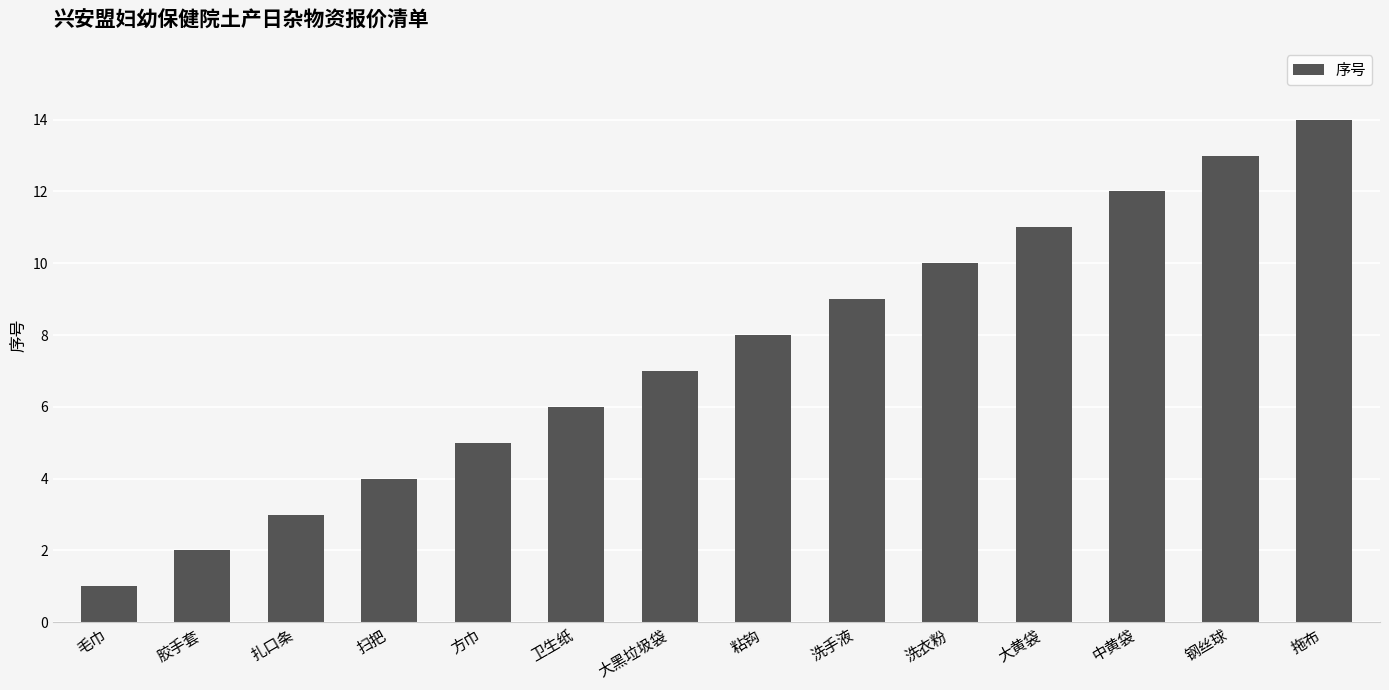

The chart shows a value of 2 at 洗手液. True or false?

False